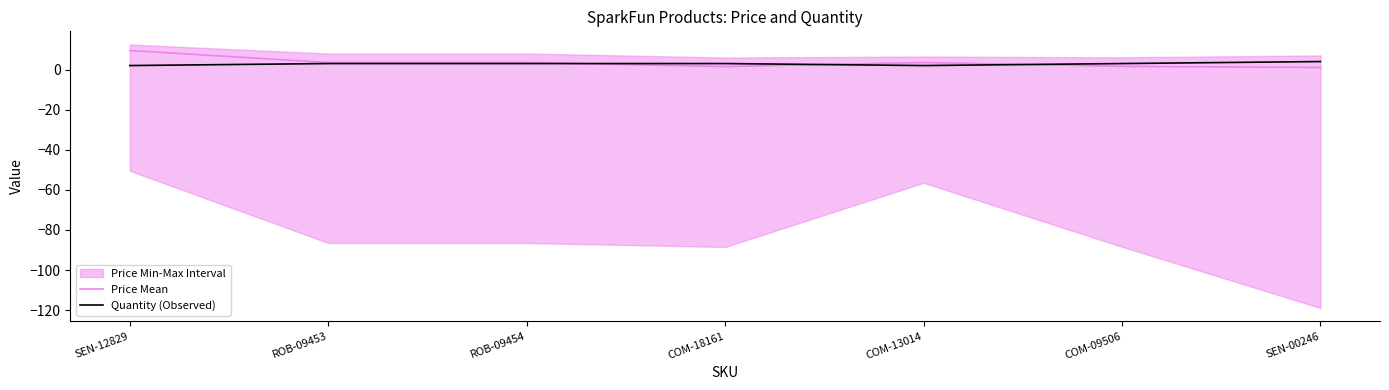

After their last crossing, which series has the higher values: Price Mean or Quantity (Observed)?

Quantity (Observed)